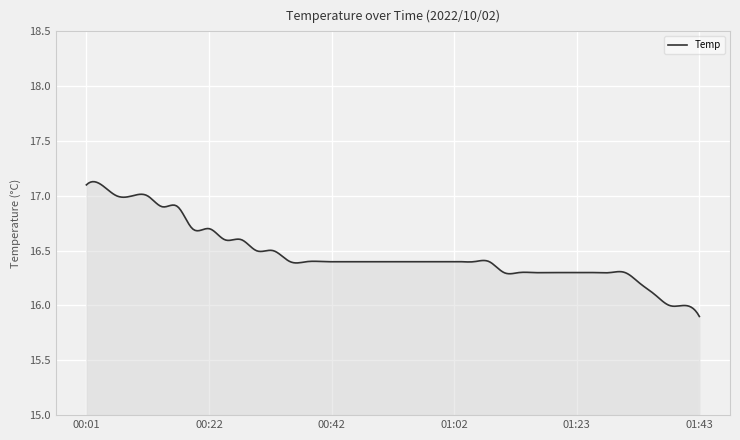

What is the difference between the second highest and second lowest values?

1.2